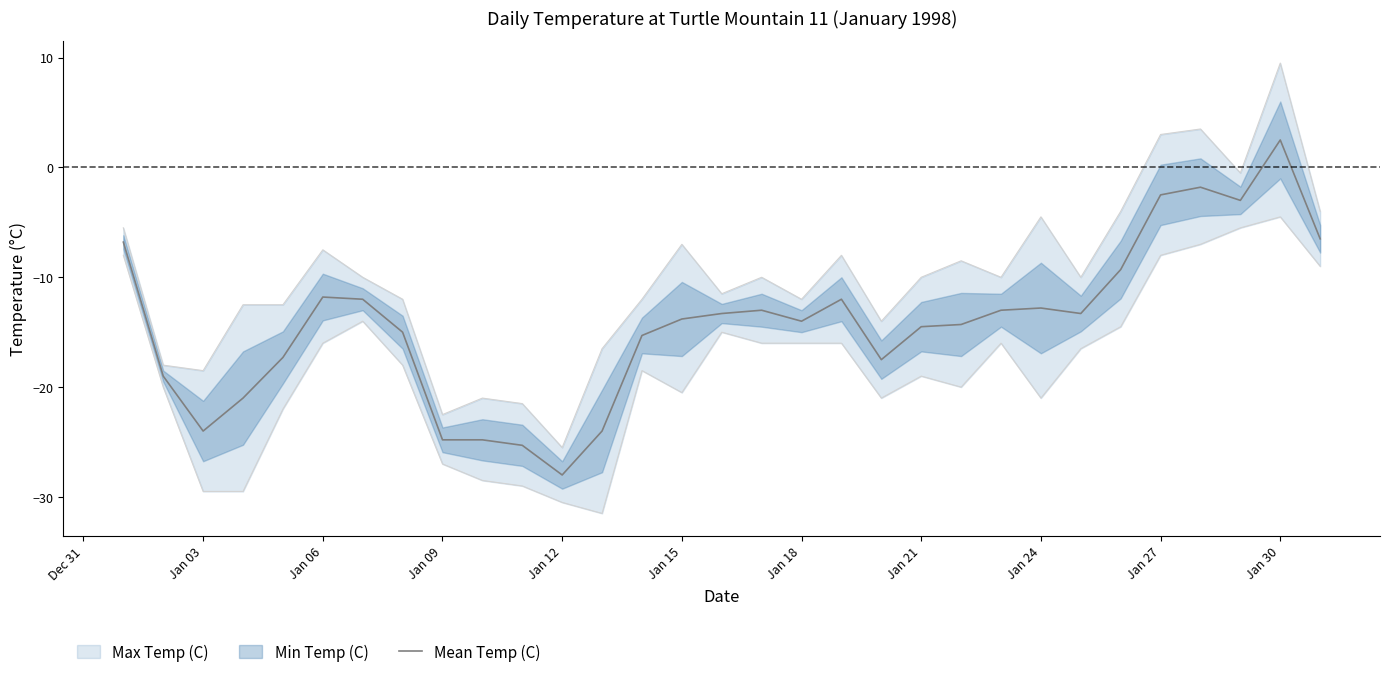

What is the highest value of the Mean Temp (C) series?

2.5